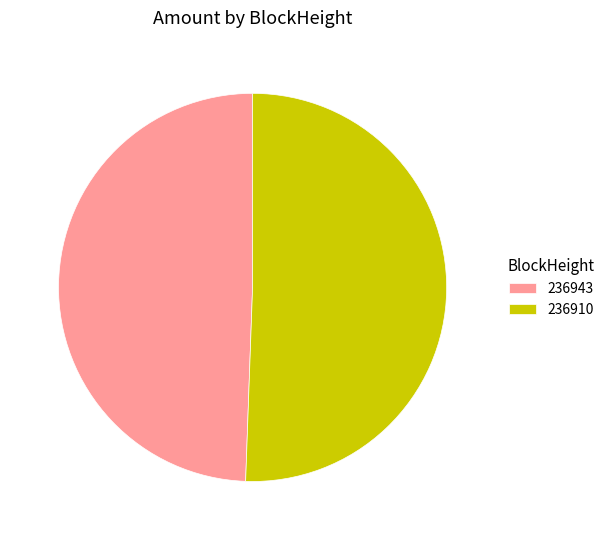

Combined, do 236910 and 236943 account for over 50%?

Yes